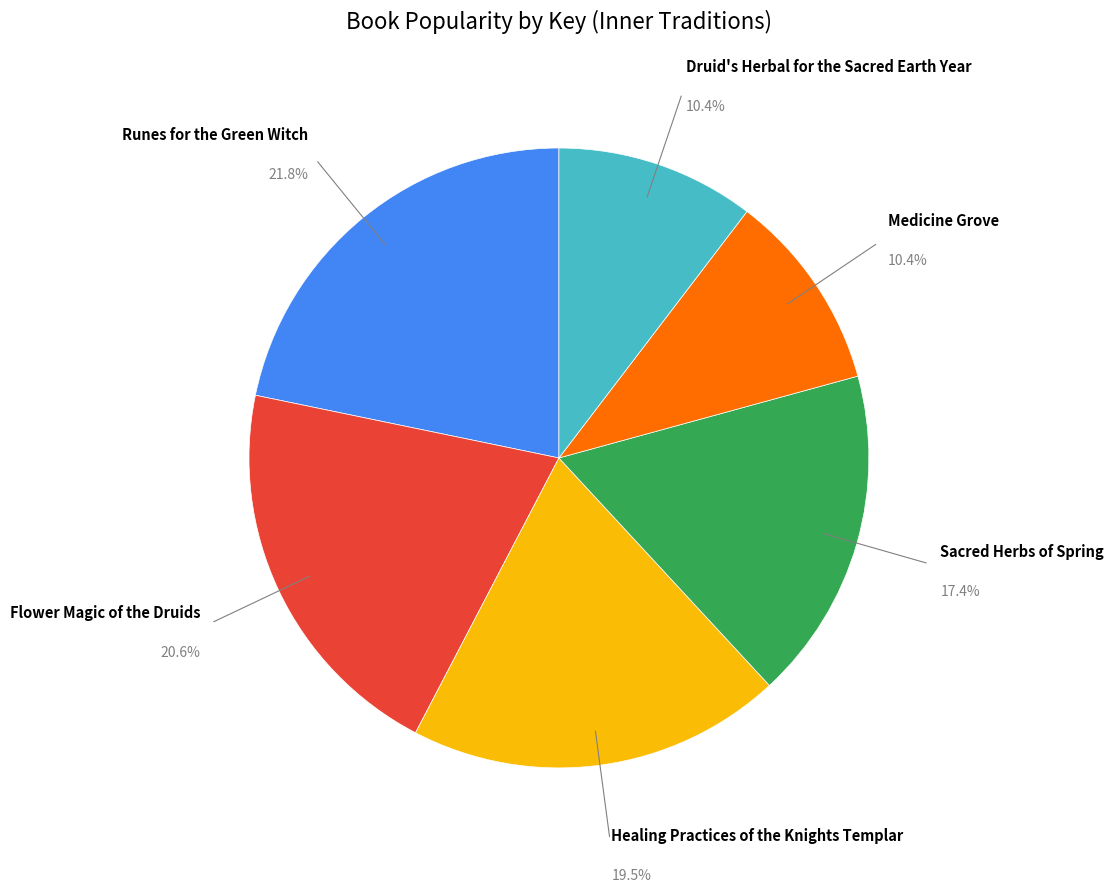

Does any single category account for the majority?

No